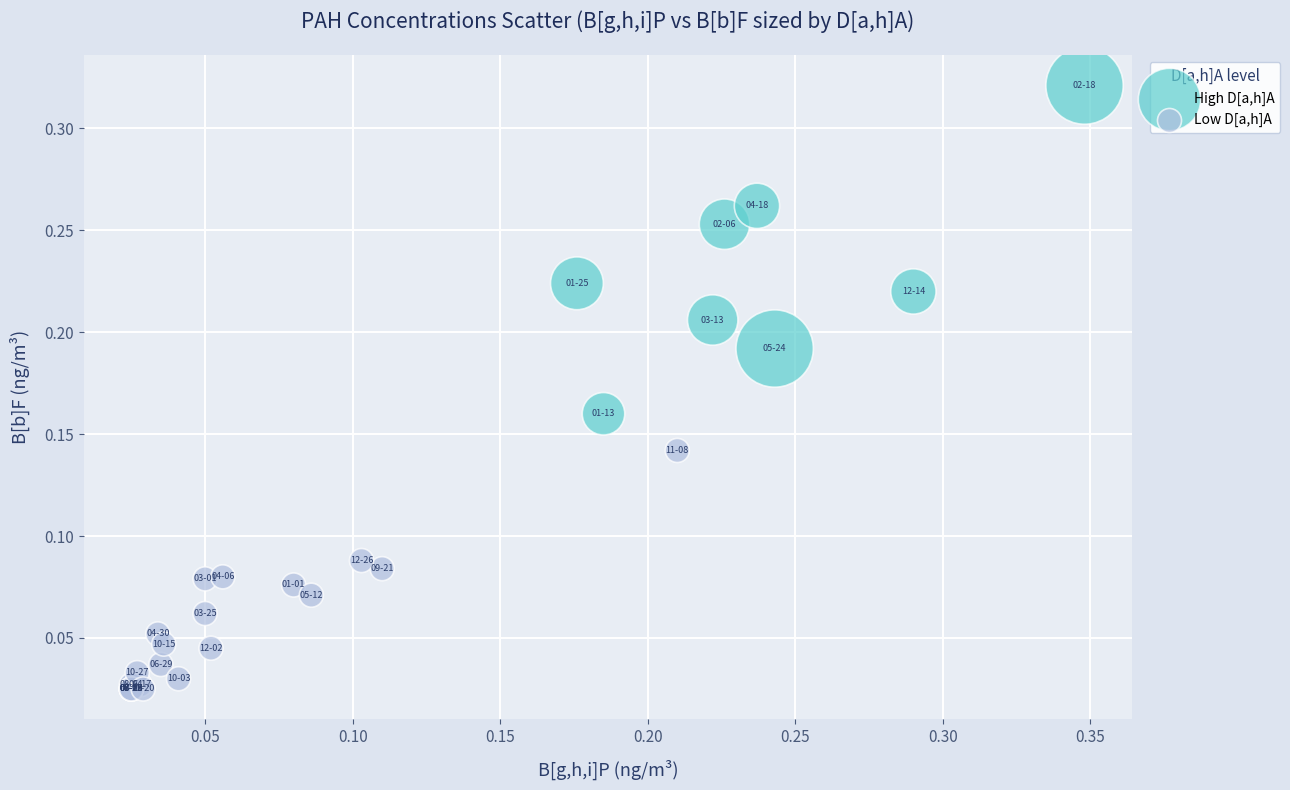

Which series contains the highest Y value?

High D[a,h]A